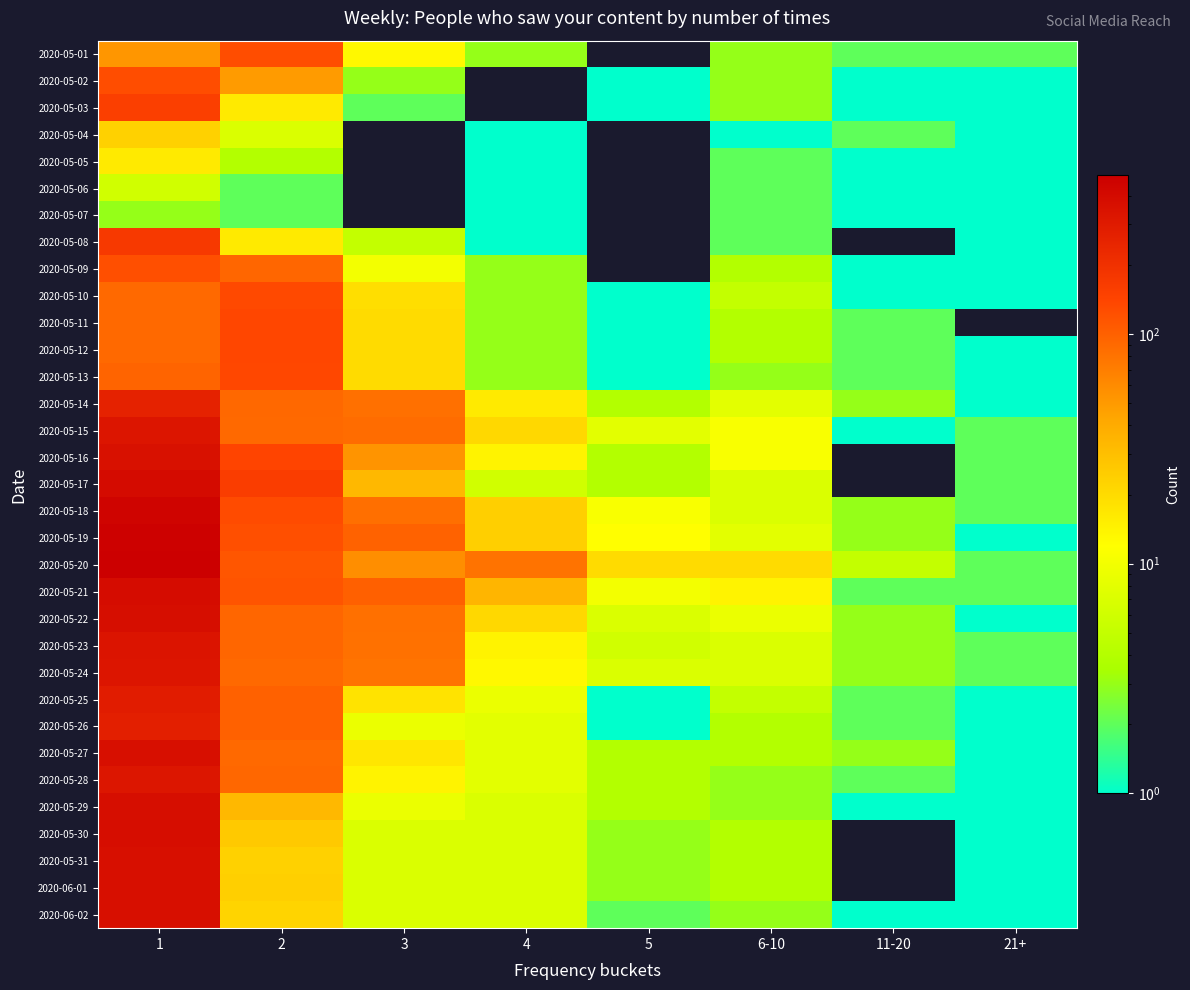

At 2, list the series in order from smallest to largest.

2020-05-06, 2020-05-07, 2020-05-05, 2020-05-04, 2020-05-03, 2020-05-08, 2020-06-02, 2020-05-31, 2020-06-01, 2020-05-30, 2020-05-29, 2020-05-02, 2020-05-15, 2020-05-27, 2020-05-24, 2020-05-14, 2020-05-28, 2020-05-09, 2020-05-22, 2020-05-23, 2020-05-25, 2020-05-26, 2020-05-20, 2020-05-21, 2020-05-19, 2020-05-01, 2020-05-18, 2020-05-10, 2020-05-13, 2020-05-11, 2020-05-12, 2020-05-16, 2020-05-17